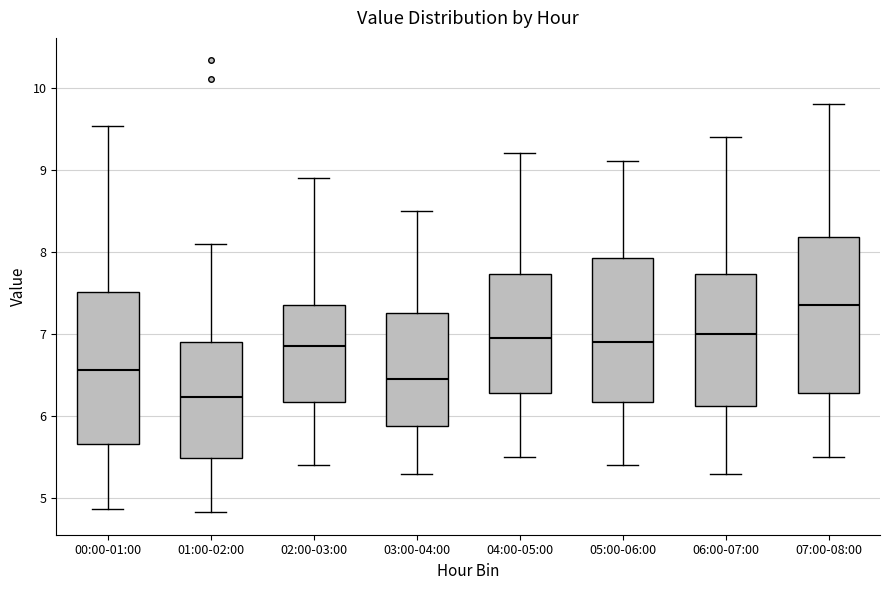

Where is the lower edge of the box for 01:00-02:00 on the y-axis? The values are not printed on the chart, so give them approximately, as read against the axis.

5.5